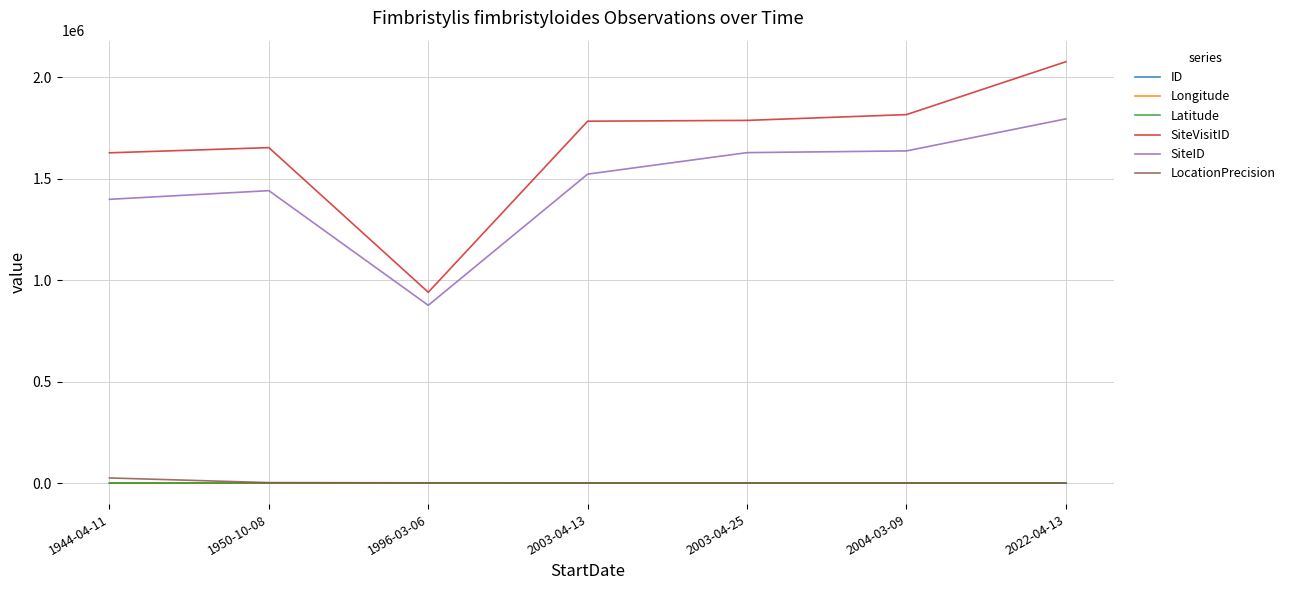

What is the sum of all SiteID values?

10301606.0